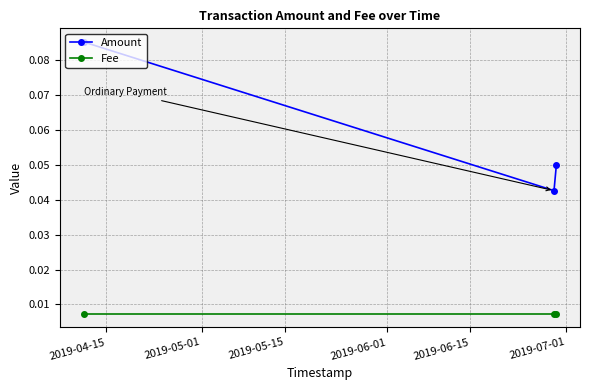

What are all the series names shown in the legend?

Amount, Fee